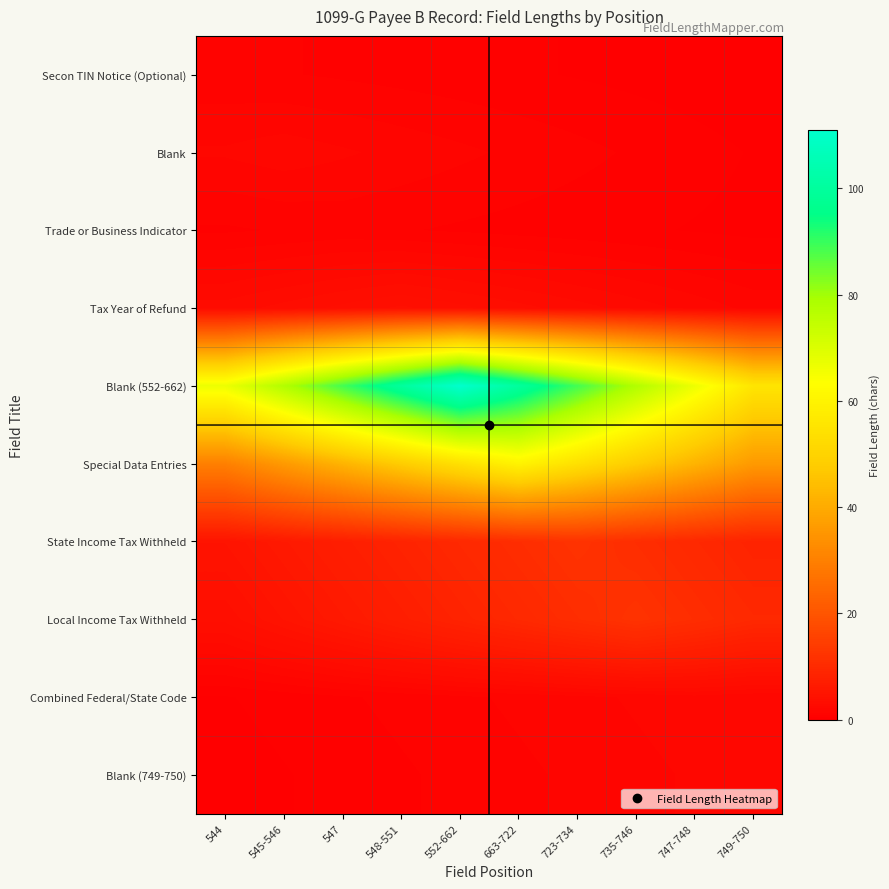

Which series has the largest total across all categories?

Blank (552-662)